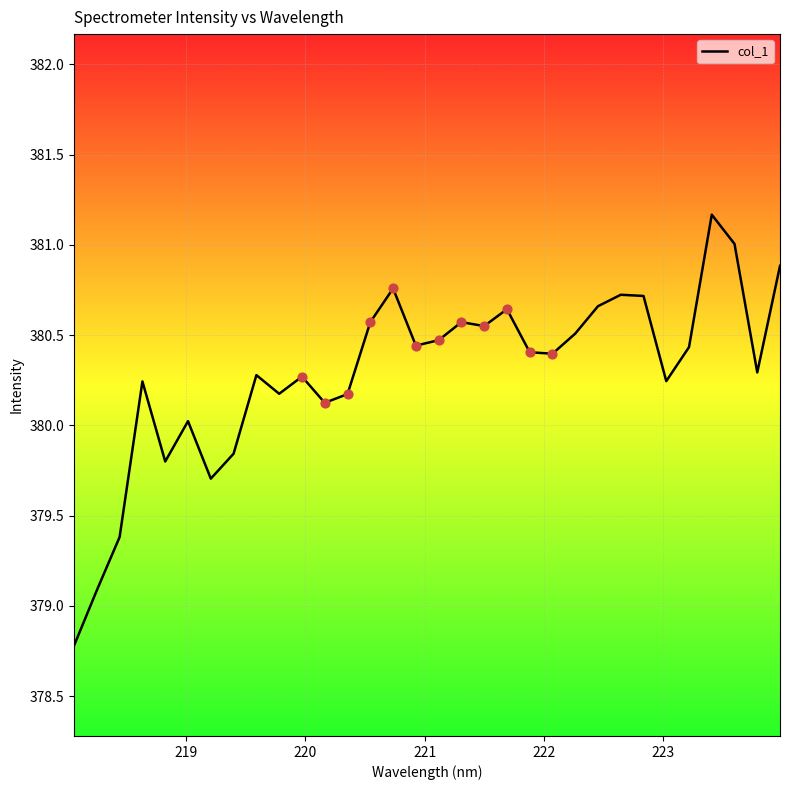

What is the maximum value shown in the chart?

381.2